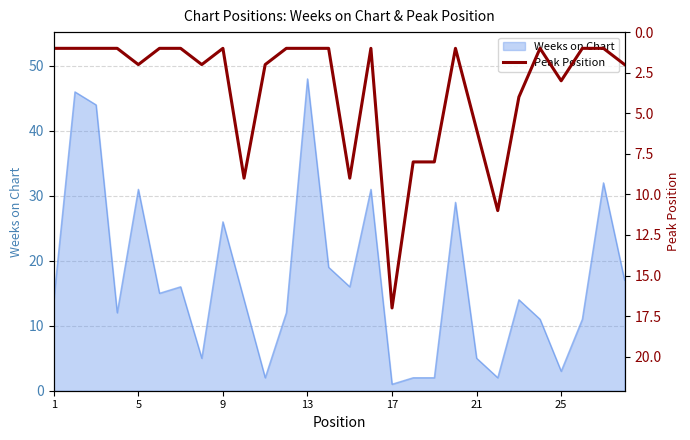

The Weeks on Chart series shows 5 at 21. True or false?

True